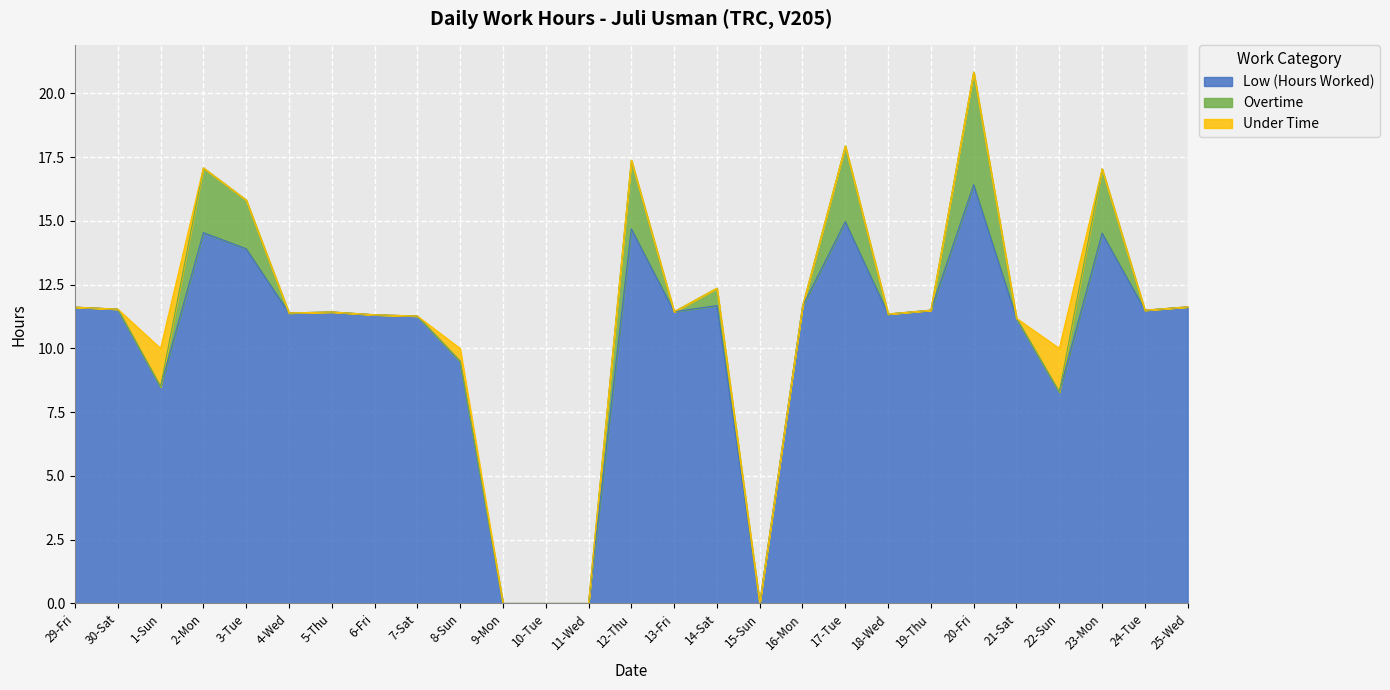

At which category does the chart reach its peak across all series?

20-Fri